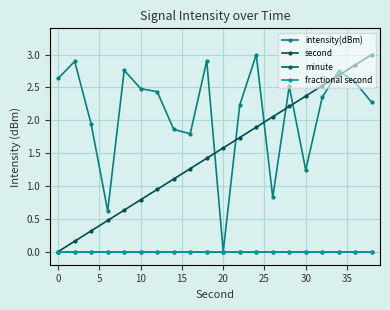

Is this an area chart (filled region under the line)?

No